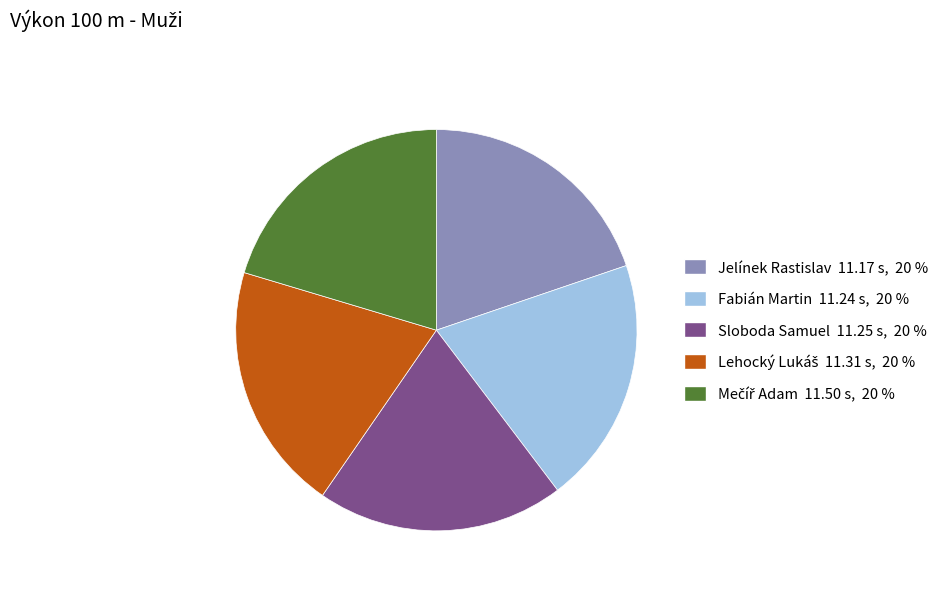

Is the sum of Fabián Martin 11.24 s, 20 % and Sloboda Samuel 11.25 s, 20 % greater than half?

No